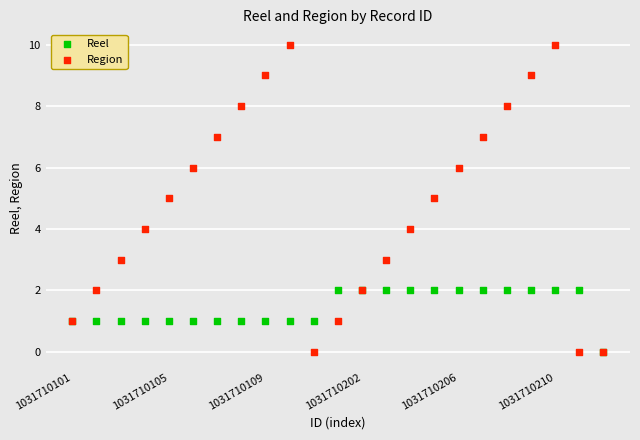

What are all the series names shown in the legend?

Reel, Region